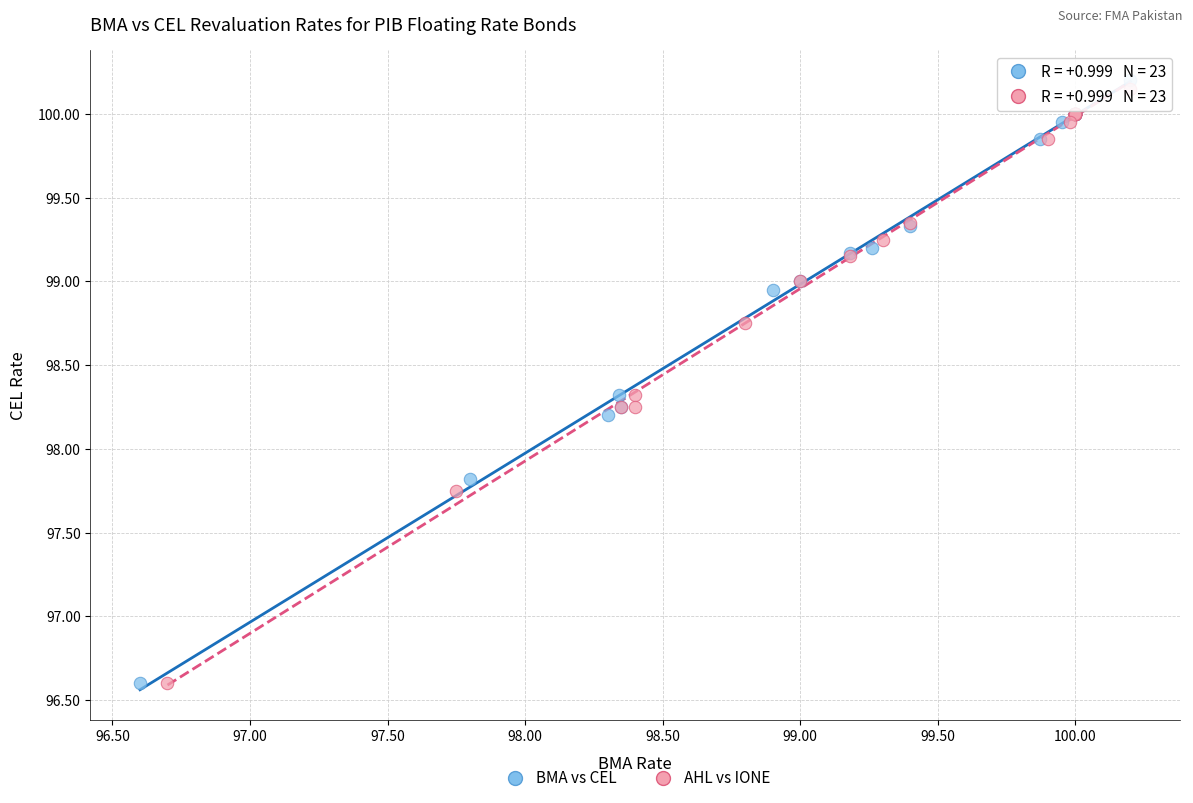

Which series has the largest Y range (max minus min)?

BMA vs CEL